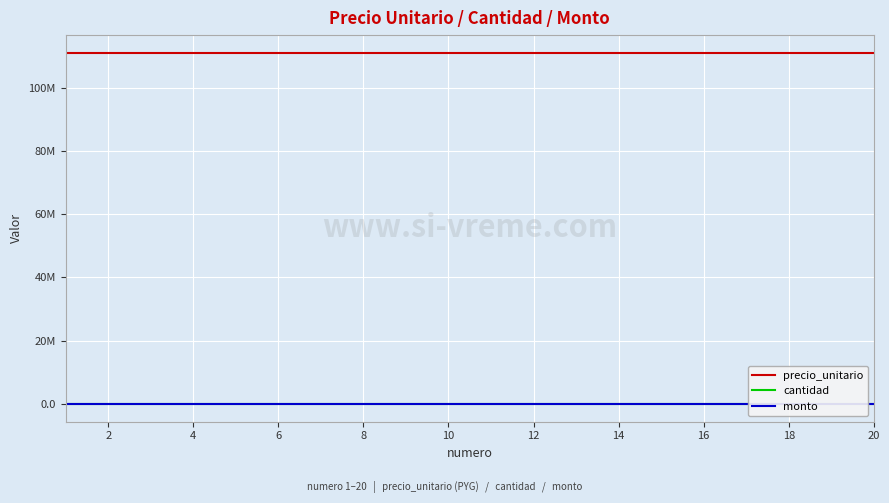

What are all the series names shown in the legend?

precio_unitario, cantidad, monto